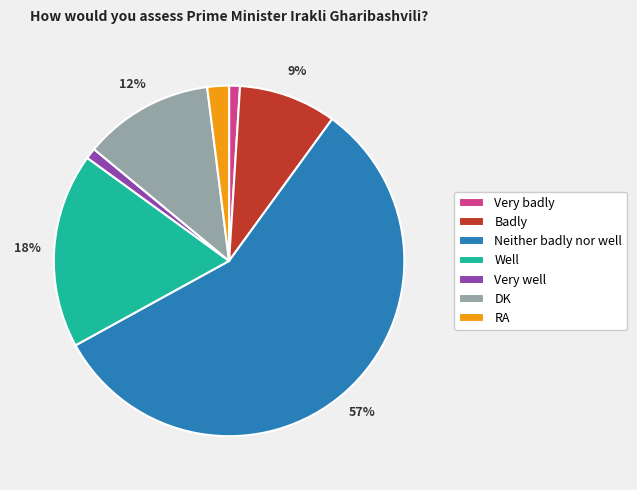

How many segments does this pie chart have?

7